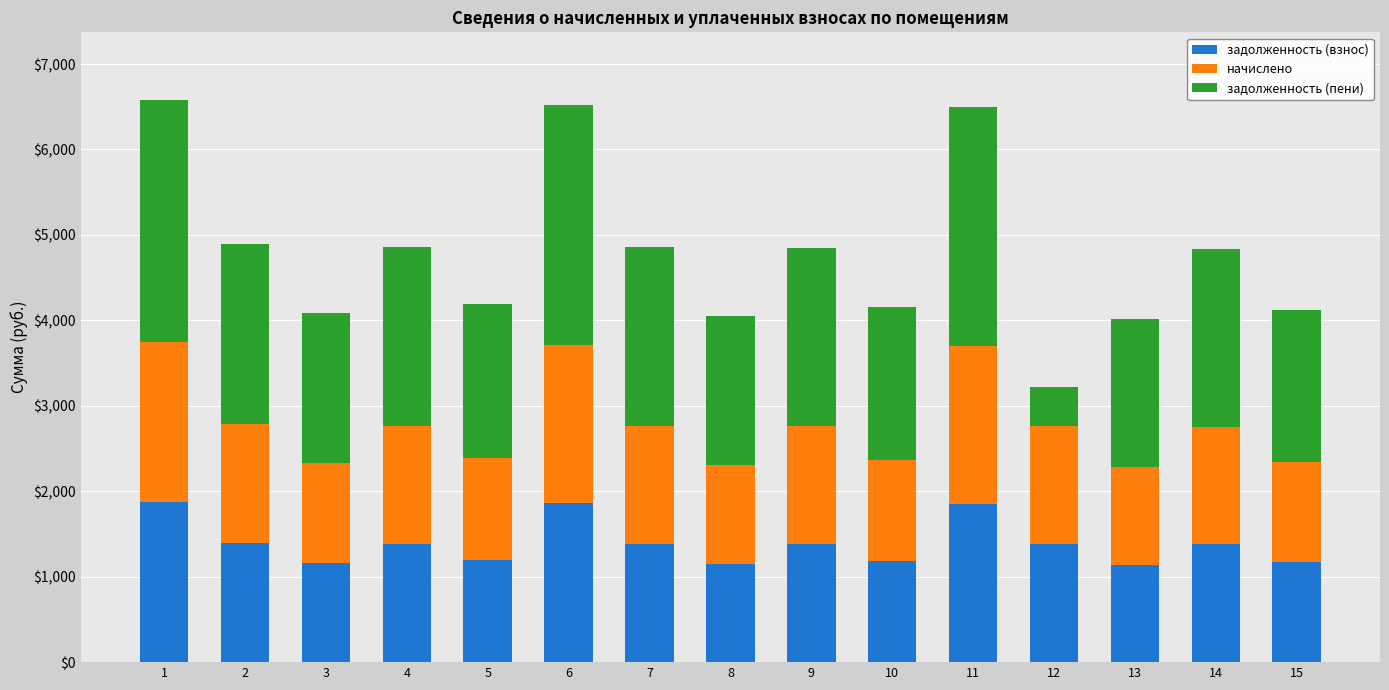

The value of задолженность (взнос) at 2 is 449.3. True or false?

False